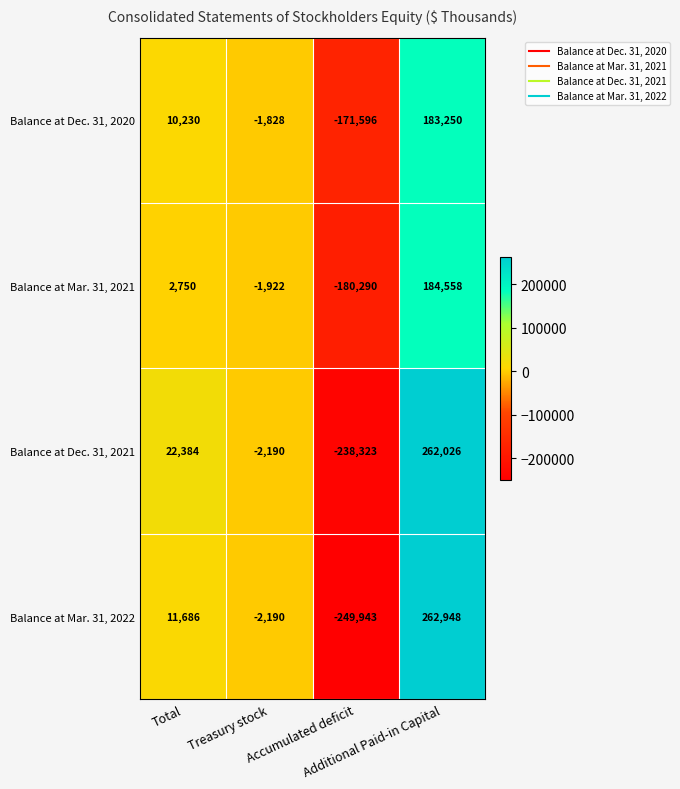

Which series changed the most between Treasury stock and Additional Paid-in Capital?

Balance at Mar. 31, 2022